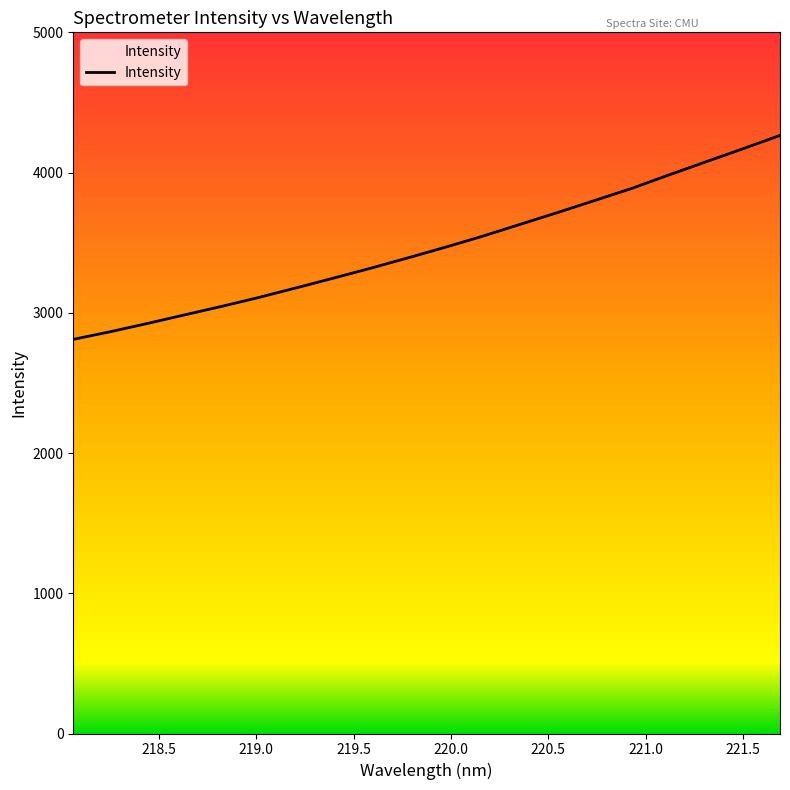

What is the maximum value shown in the chart?

4264.7